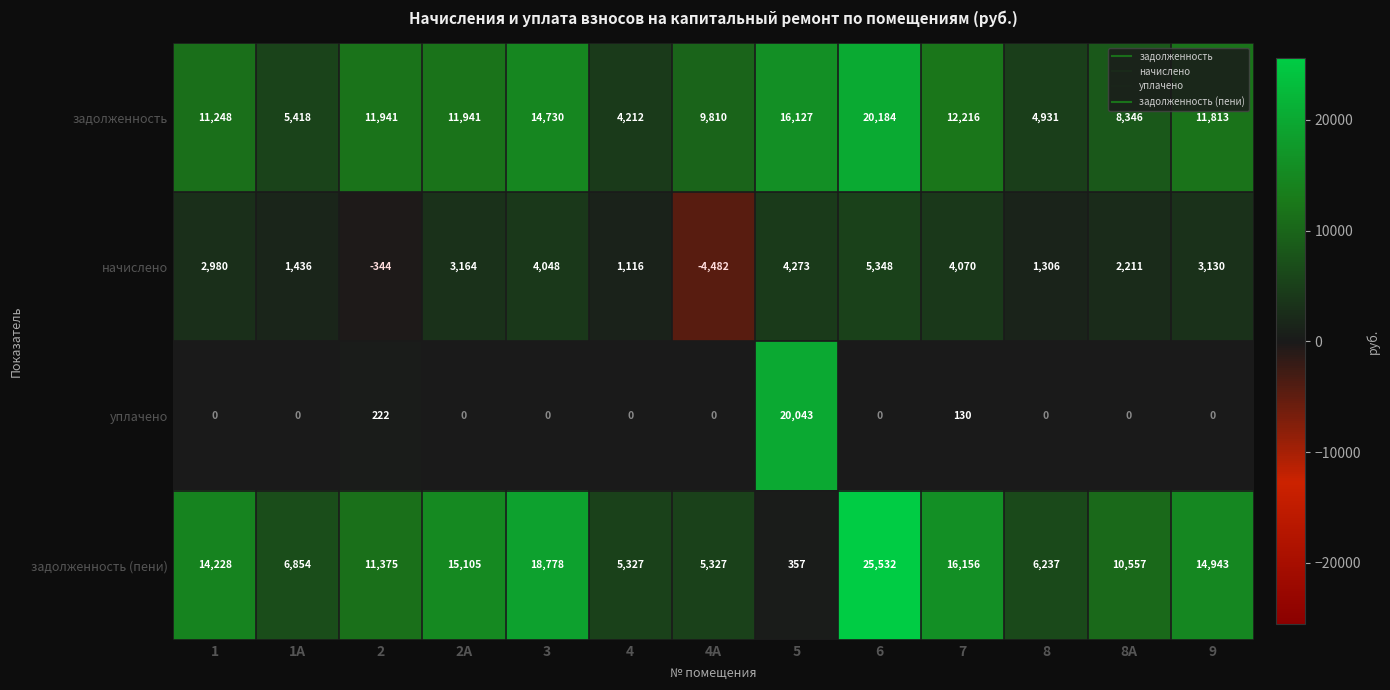

What is the difference between the задолженность values at 8 and 7?

7285